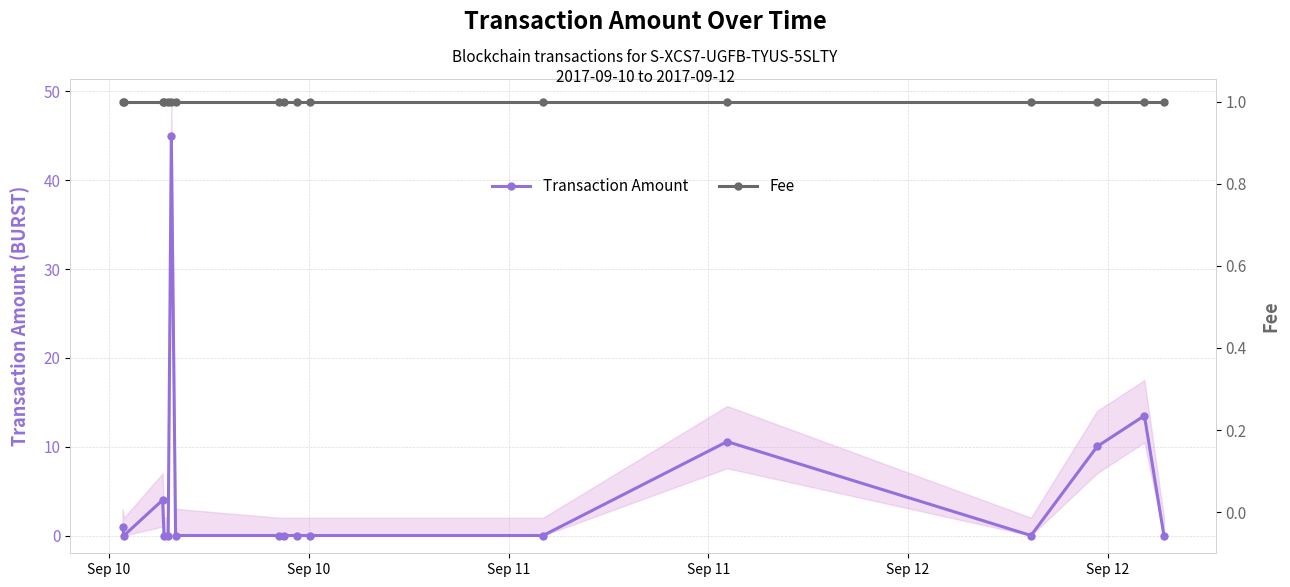

List the series in order of their peak value, lowest first.

Fee, Transaction Amount